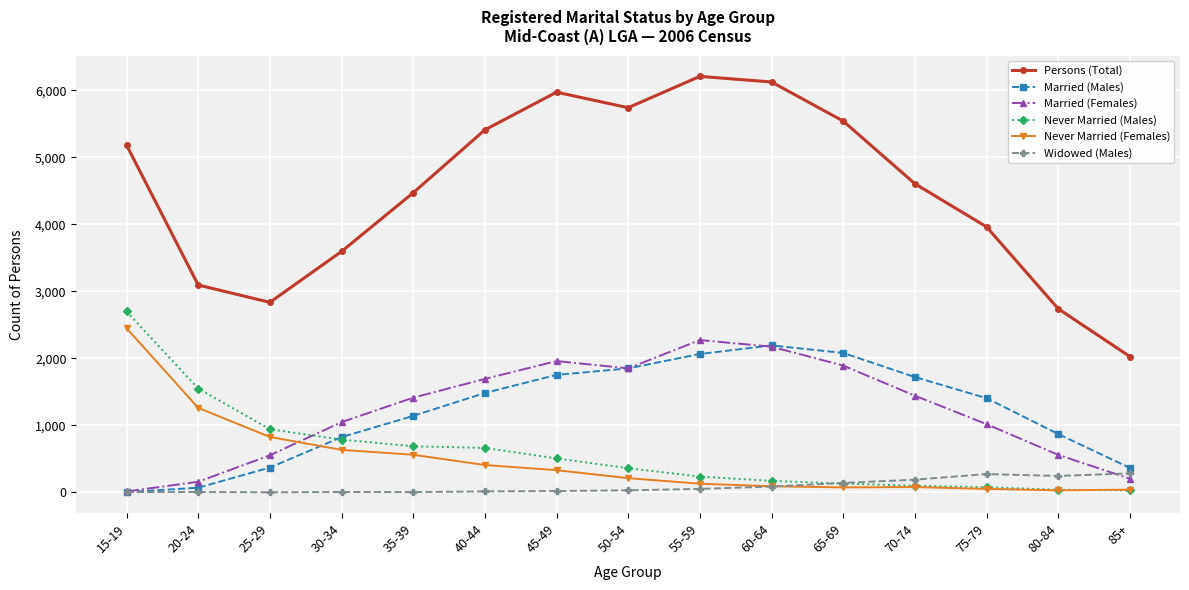

What is the total value across all series at 45-49?

10537